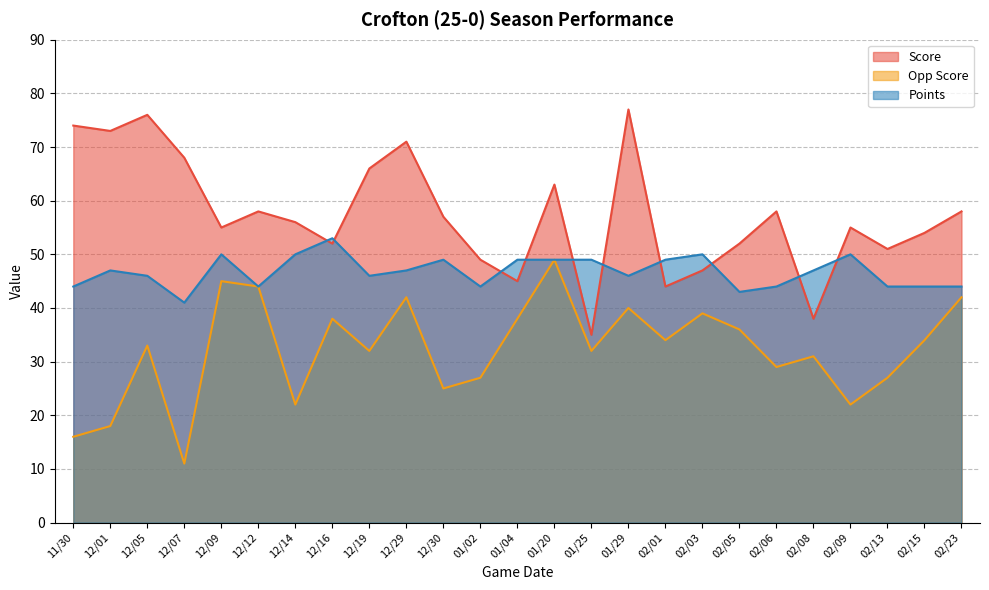

List the labels in order of Points value, largest first.

12/16, 12/09, 12/14, 02/03, 02/09, 12/30, 01/04, 01/20, 01/25, 02/01, 12/01, 12/29, 02/08, 12/05, 12/19, 01/29, 11/30, 12/12, 01/02, 02/06, 02/13, 02/15, 02/23, 02/05, 12/07